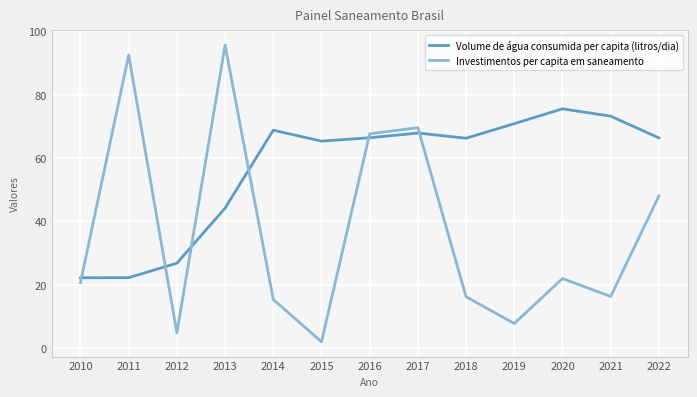

Where does the Volume de água consumida per capita (litros/dia) series first go above 66?

2014